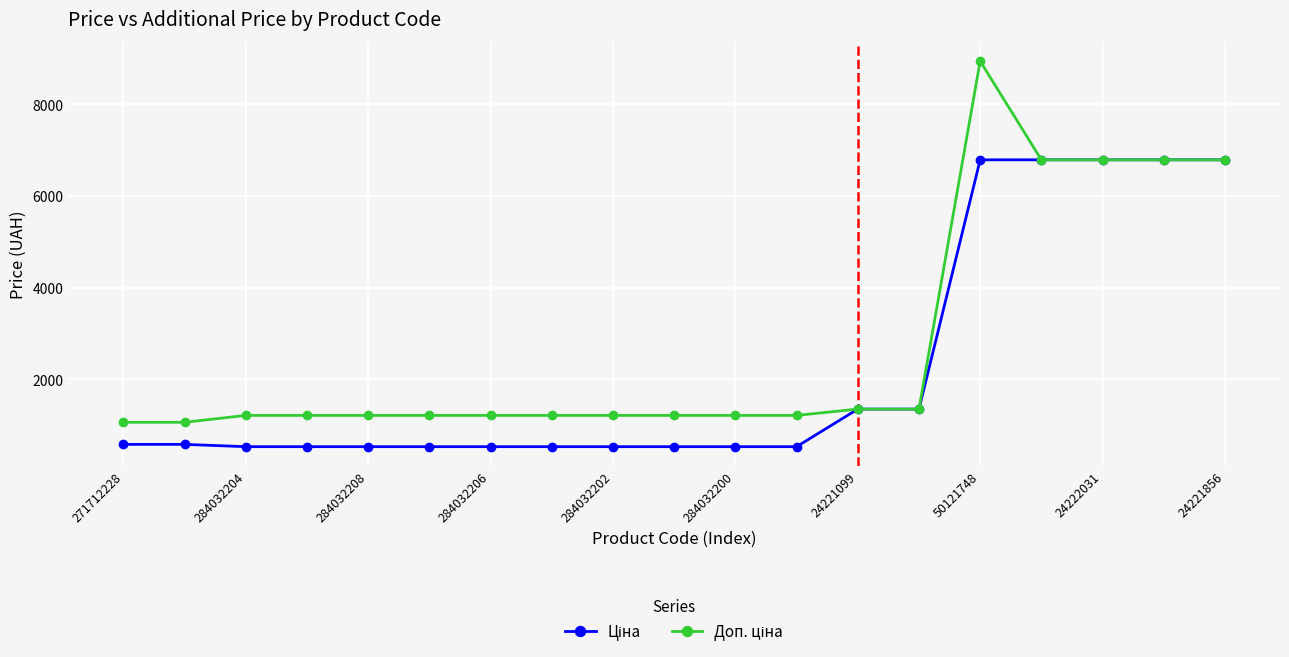

What is the greatest value displayed?

8941.2